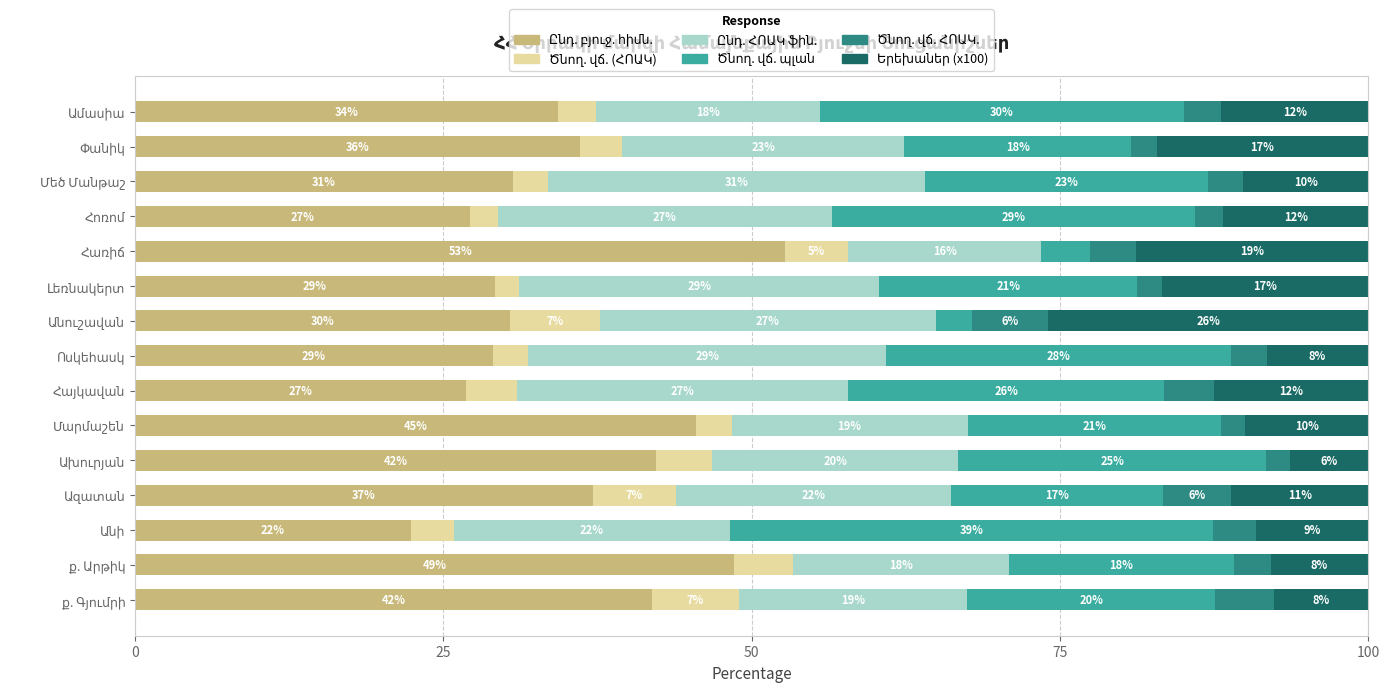

What are all the series names shown in the legend?

Ընդ. բյուջ. հիմն., Ծնող. վճ. (ՀՈԱԿ), Ընդ. ՀՈԱԿ ֆին., Ծնող. վճ. պլան, Ծնող. վճ. ՀՈԱԿ., Երեխաներ (x100)